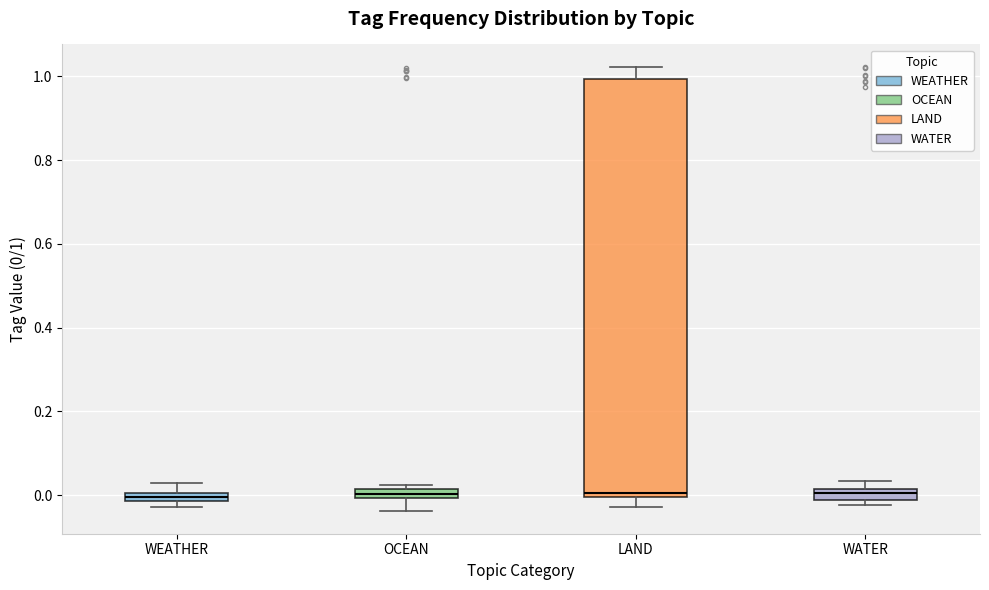

Comparing the boxes themselves (not the whiskers), which one is the tallest?

LAND